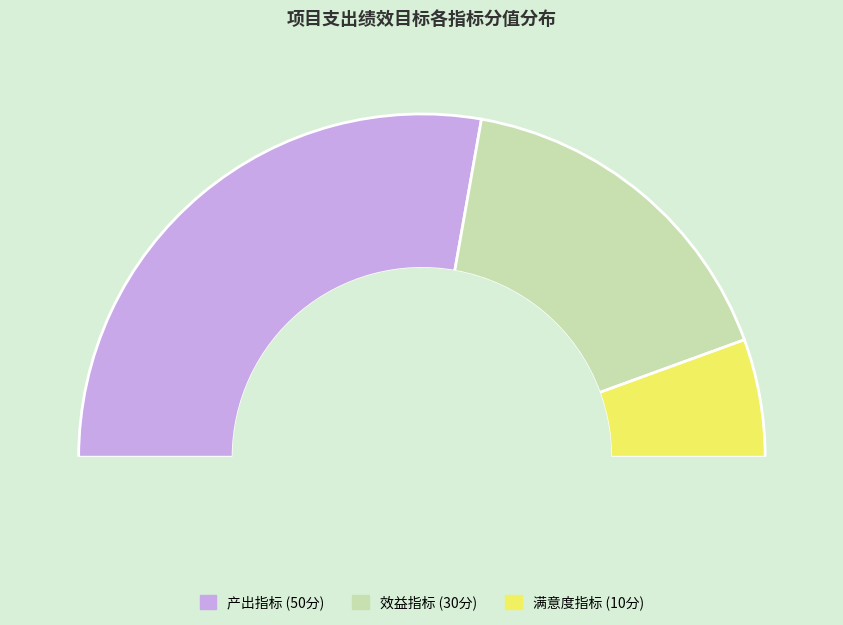

Combined, do 产出指标 and 满意度指标 account for over 50%?

Yes